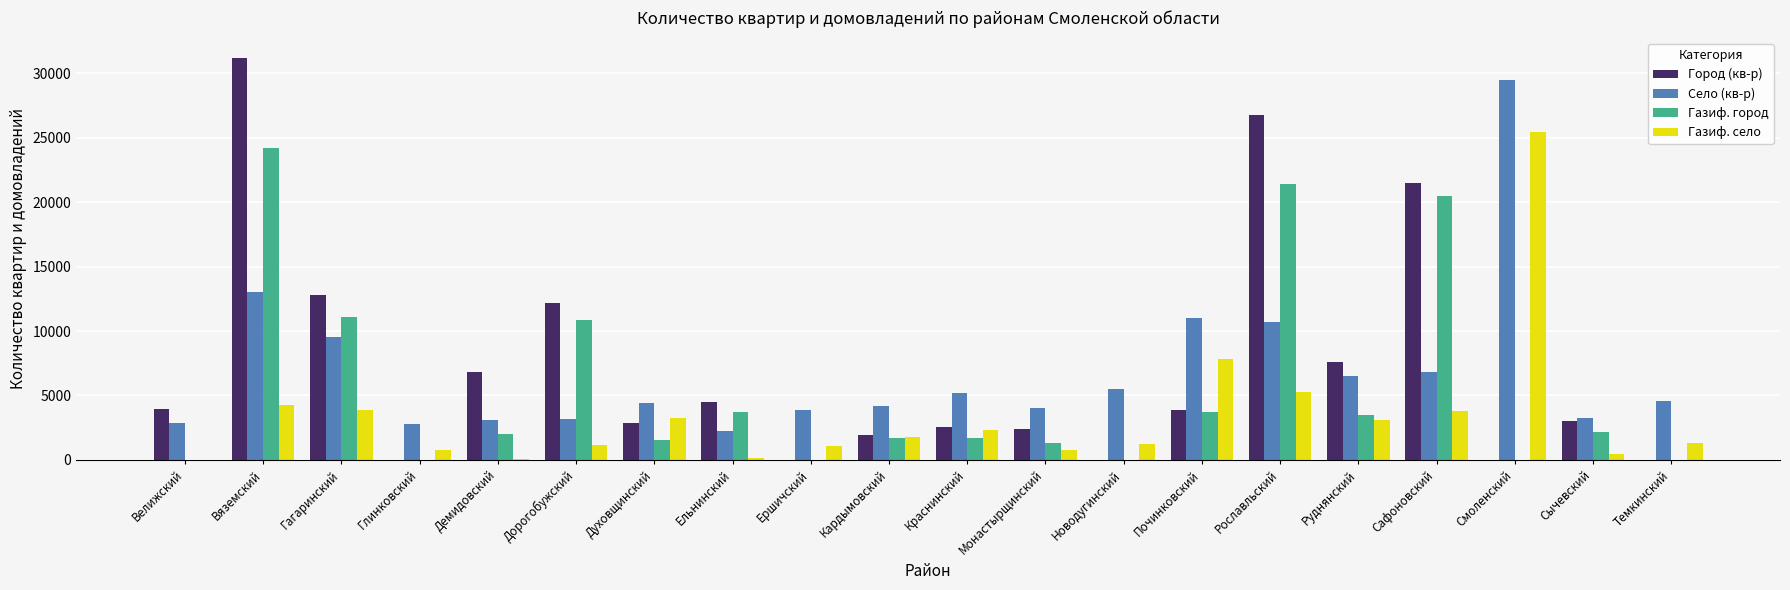

Are the bars grouped side by side (vs. stacked)?

Yes